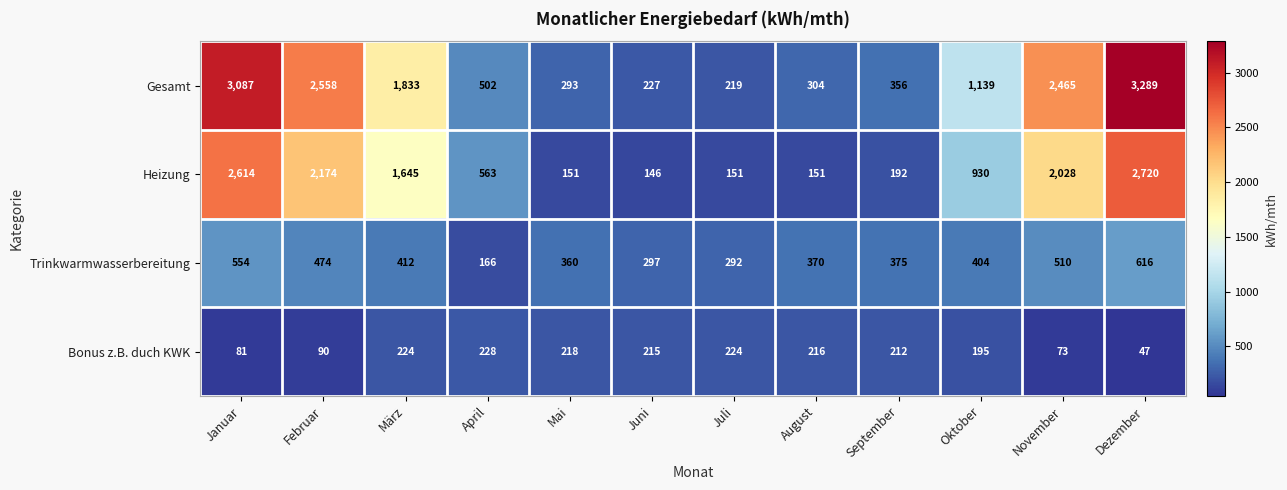

Which series has the largest range (max minus min)?

Gesamt